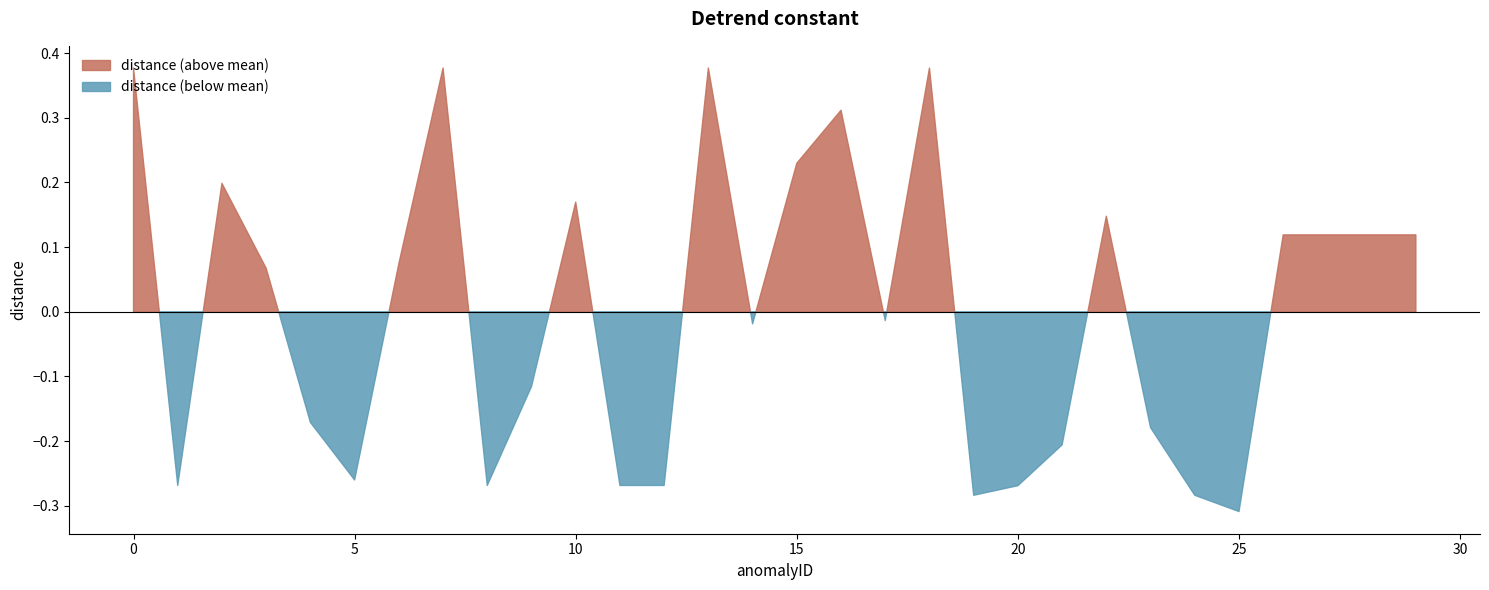

At which category does the chart reach its minimum across all series?

25